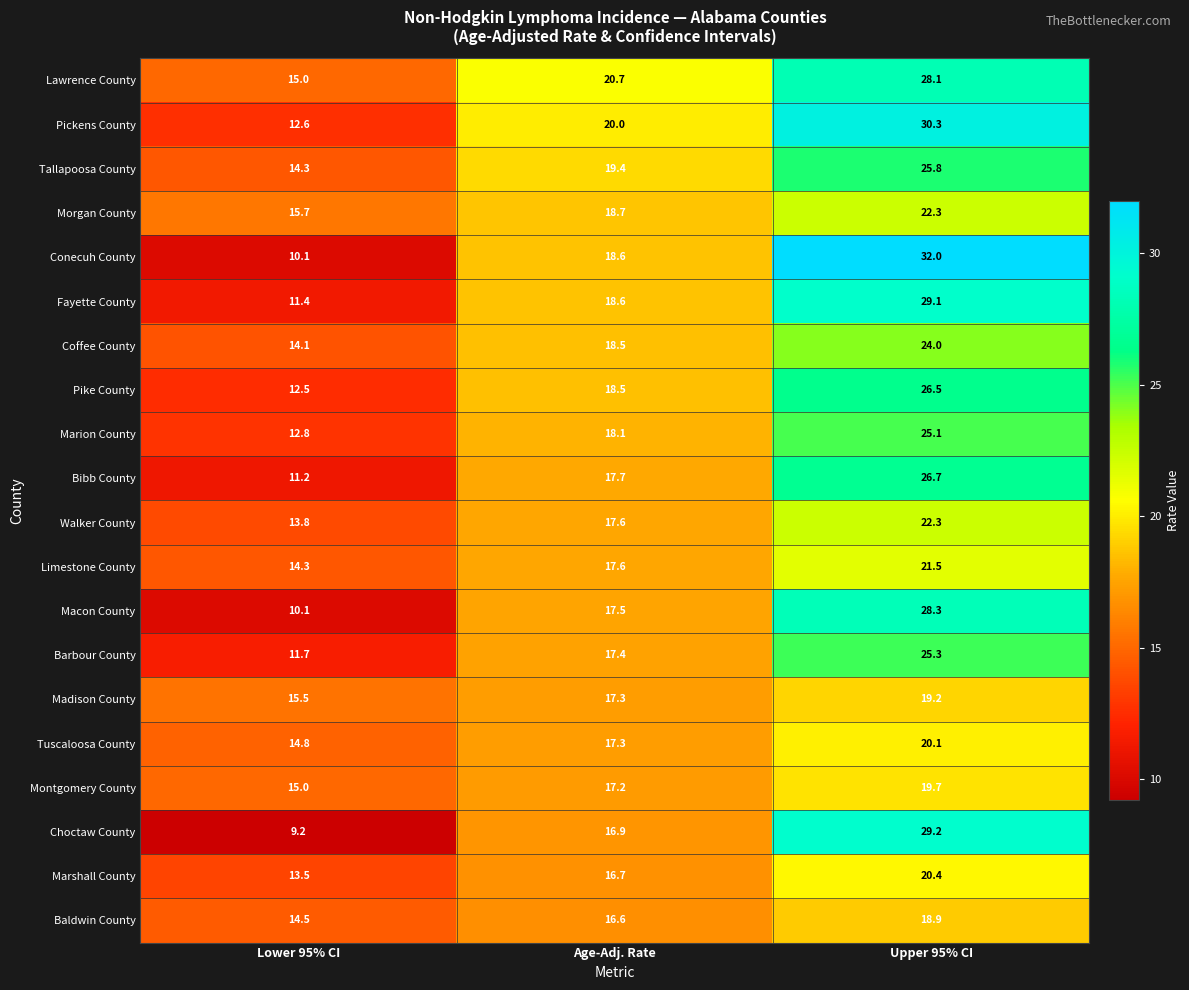

The Walker County series shows 17.6 at Age-Adj. Rate. True or false?

True